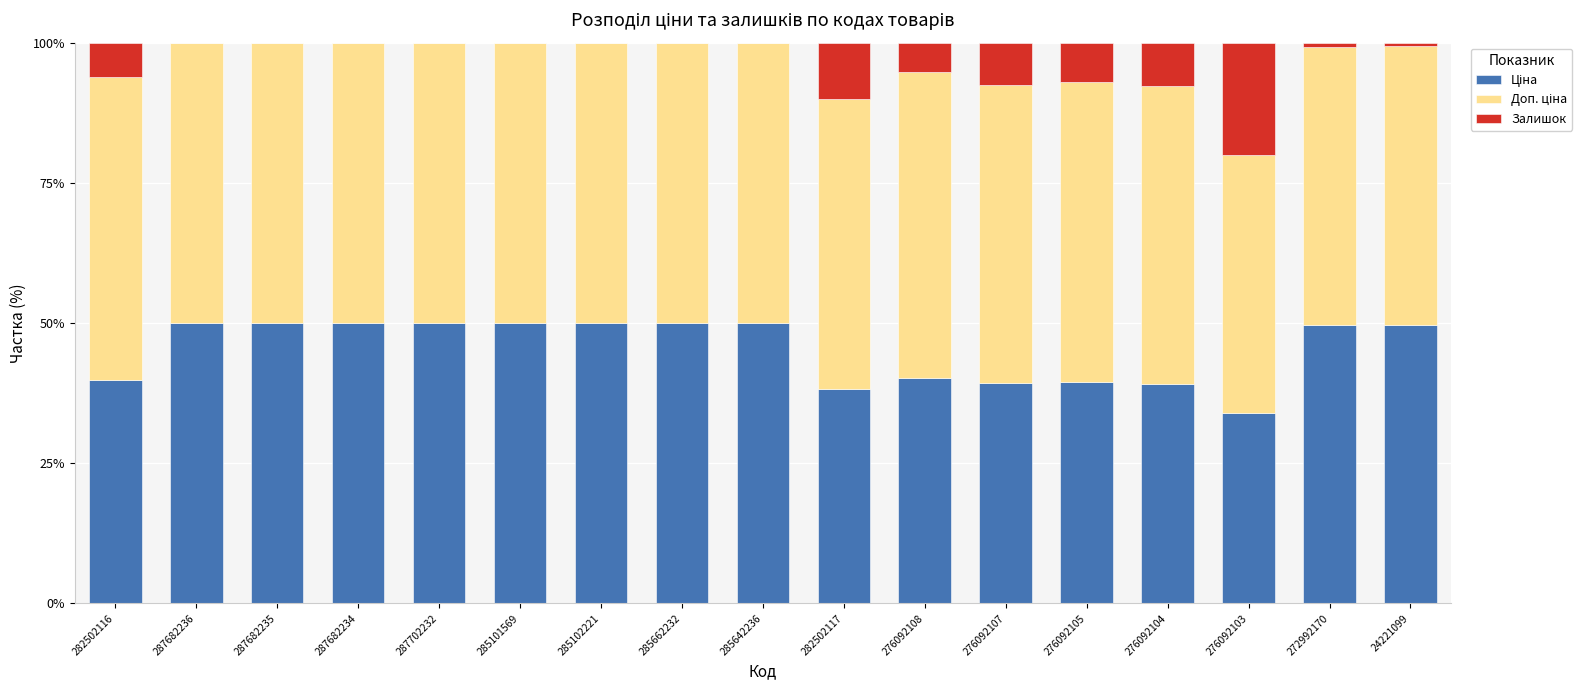

What value does the Залишок series have at 282502117?

10.0